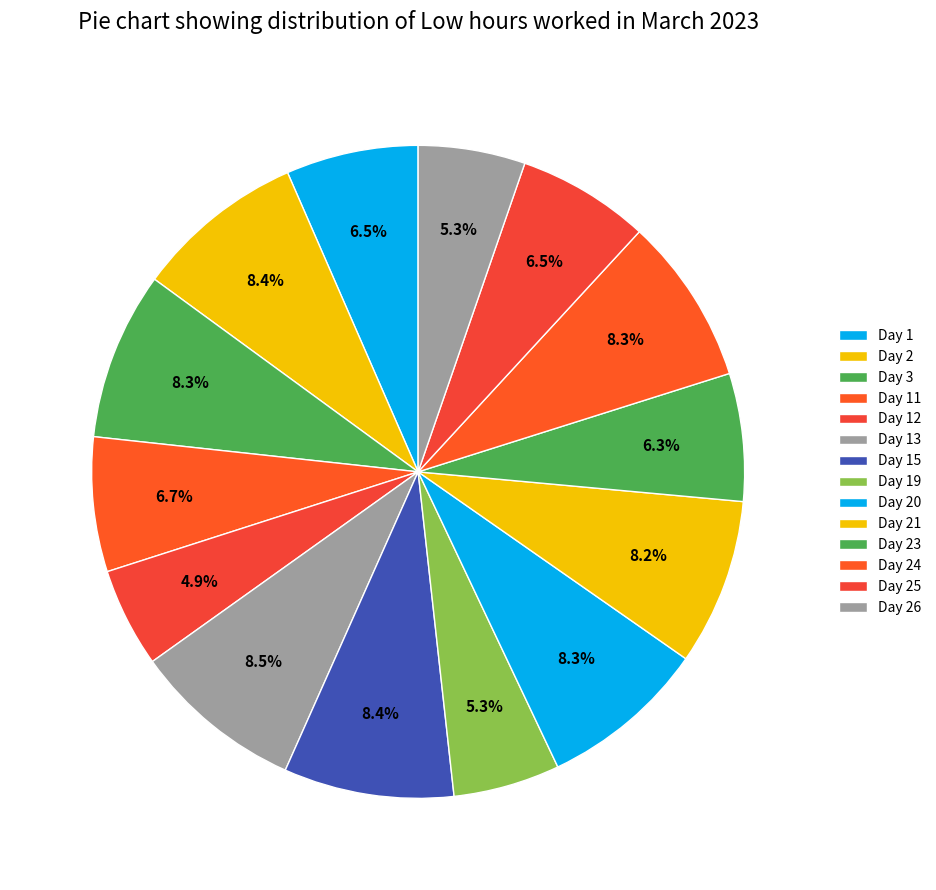

The Day 12 slice represents 5% of the pie. True or false?

True